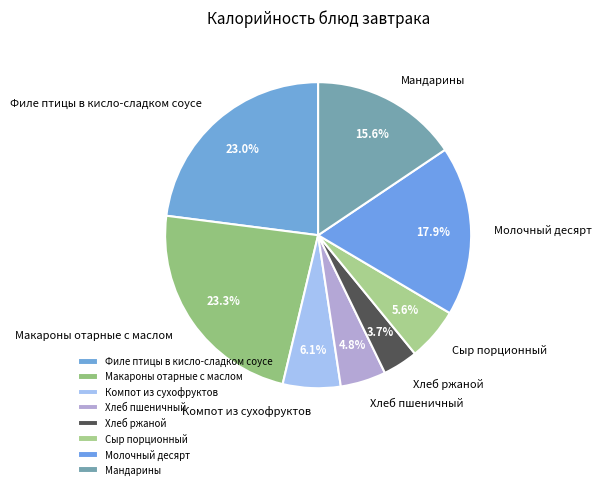

To the nearest percent, what is the combined percentage of Компот из сухофруктов and Филе птицы в кисло-сладком соусе?

29%